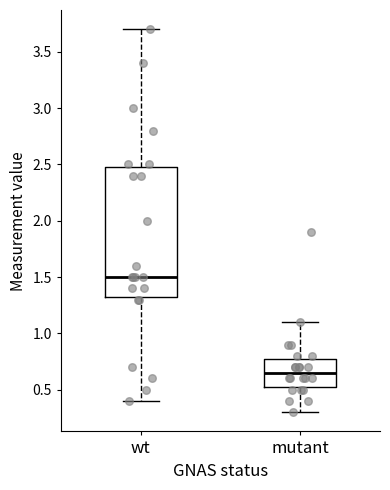

Where does the upper whisker of the box for mutant end on the y-axis? The values are not printed on the chart, so give them approximately, as read against the axis.

1.10